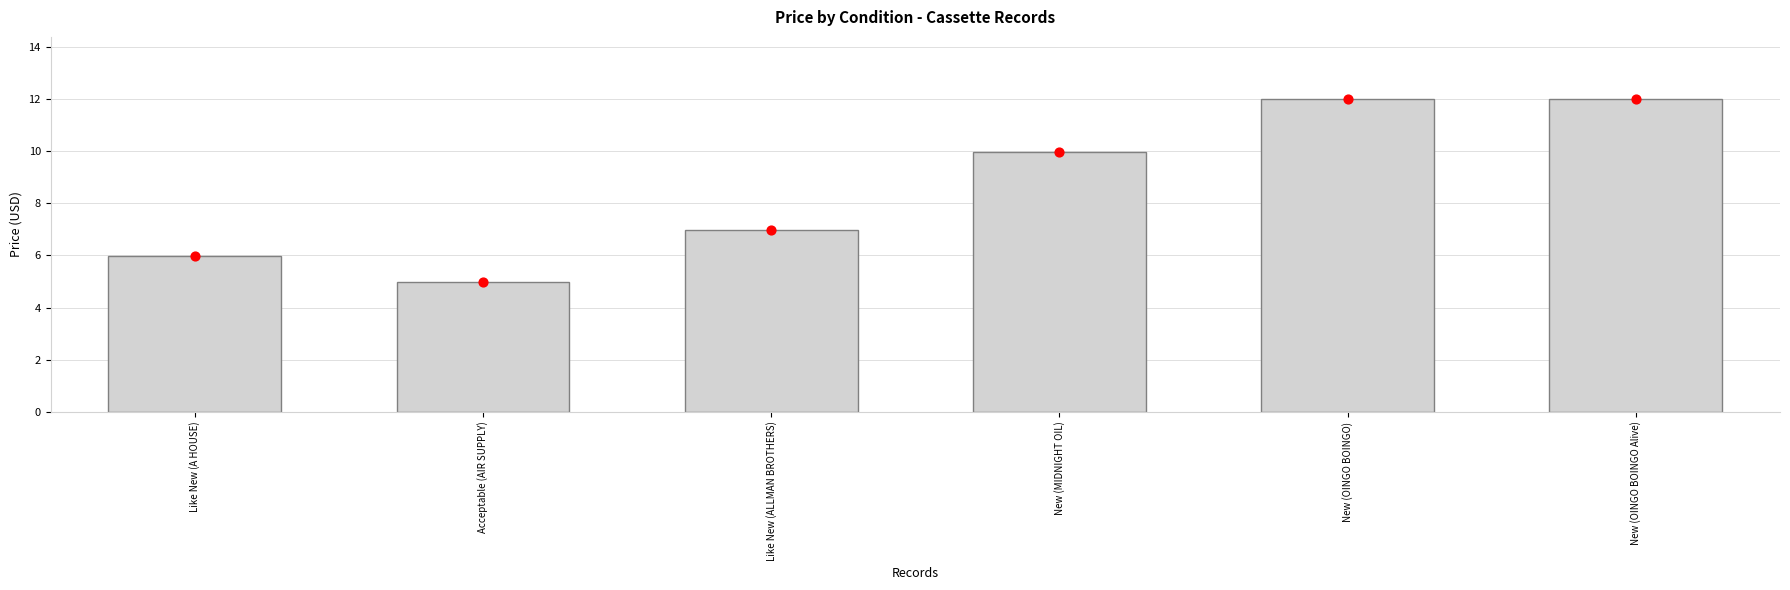

What is the change in value from Like New (A HOUSE) to New (MIDNIGHT OIL)?

+4.0